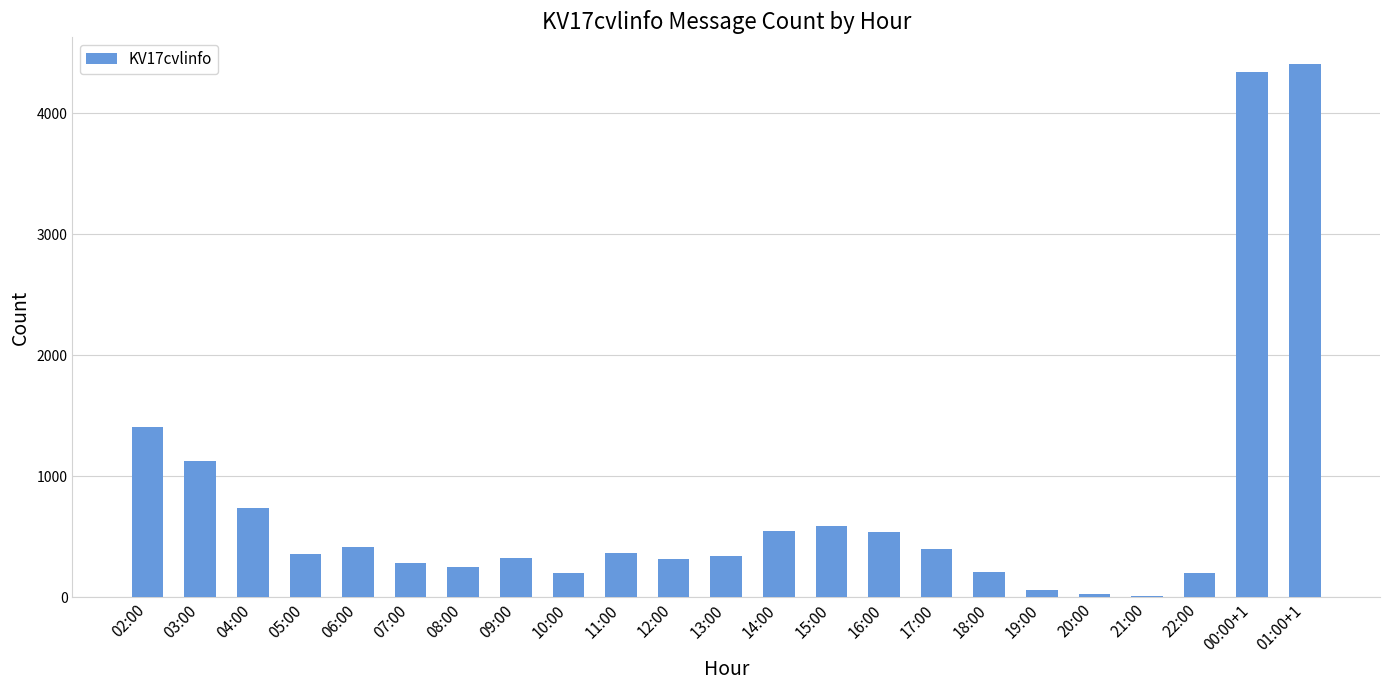

How many distinct data groups are displayed?

1